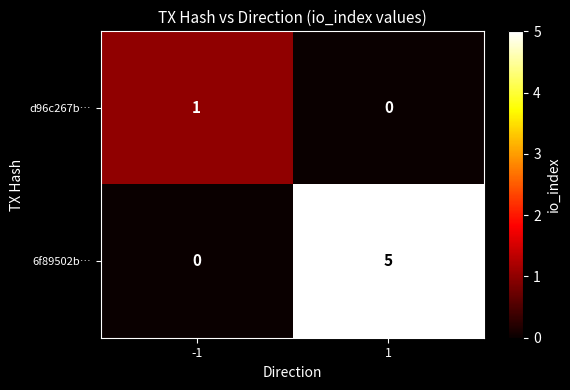

At which category is the sum across all series the highest?

1